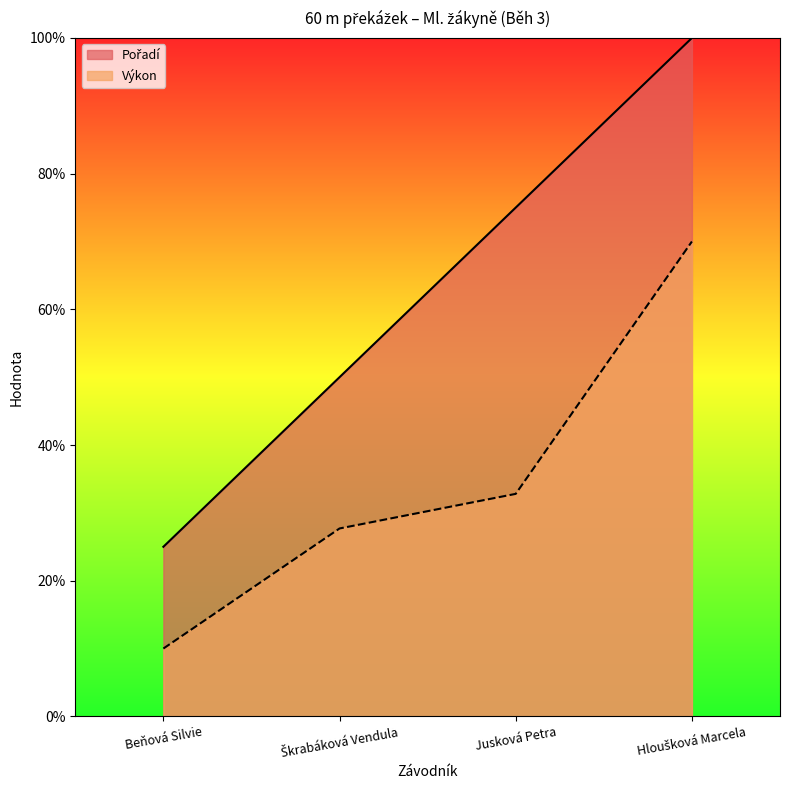

List the series in order of their peak value, lowest first.

Výkon, Pořadí